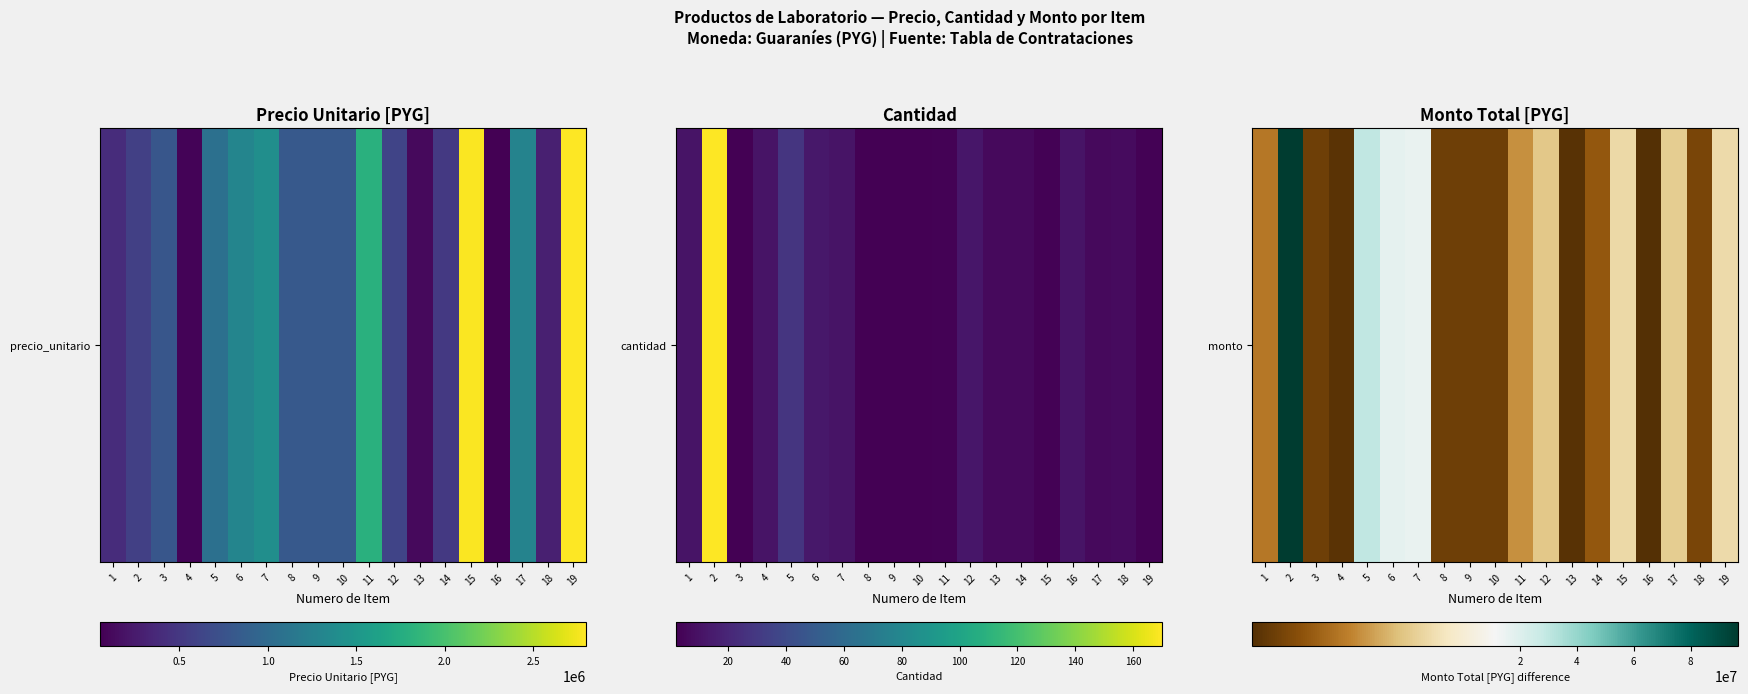

At which label is the value closest to 48648250?

5